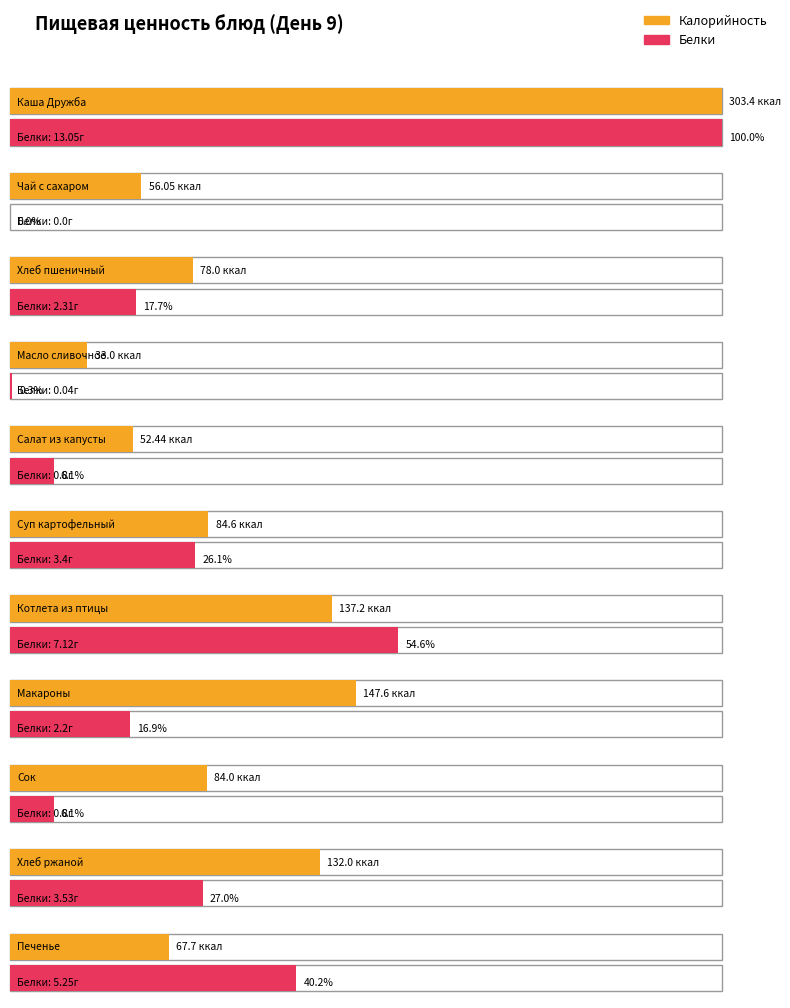

Between Чай с сахаром and Сок, which is larger?

Сок